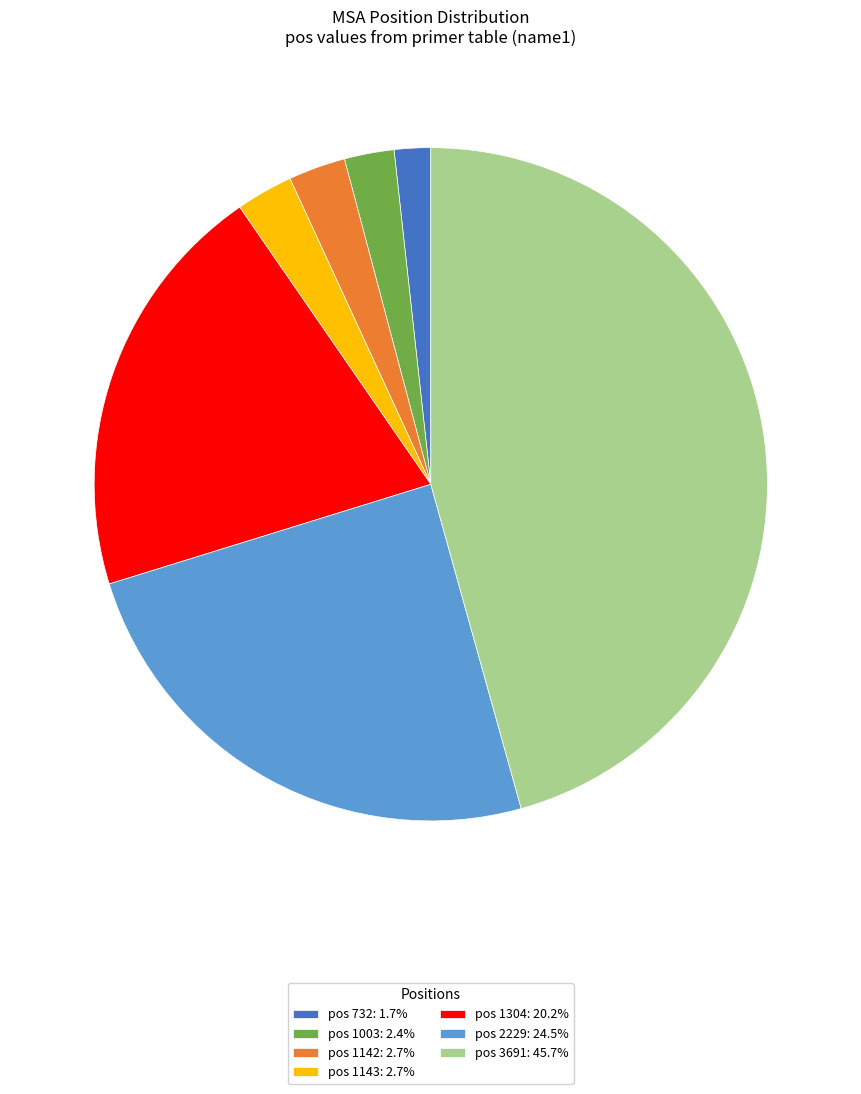

How many segments does this pie chart have?

7